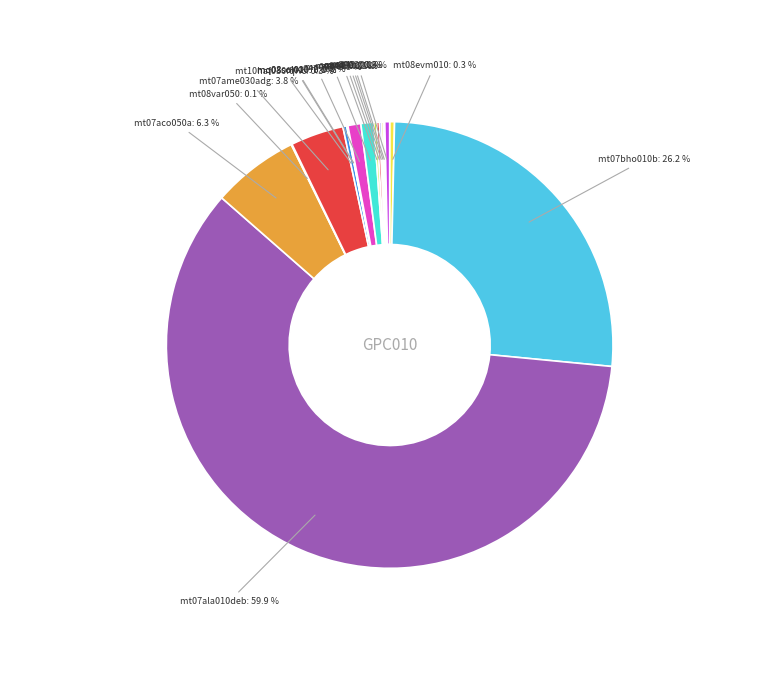

Rank the categories by value from lowest to highest.

mq08sol010, mq08sol020, mt08var050, mo045, mo043, mo090, mo044, mo091, mt10haf030fqHc, mt08evm010, mo092, mo047, mo094, mt07ame030adg, mt07aco050a, mt07bho010b, mt07ala010deb